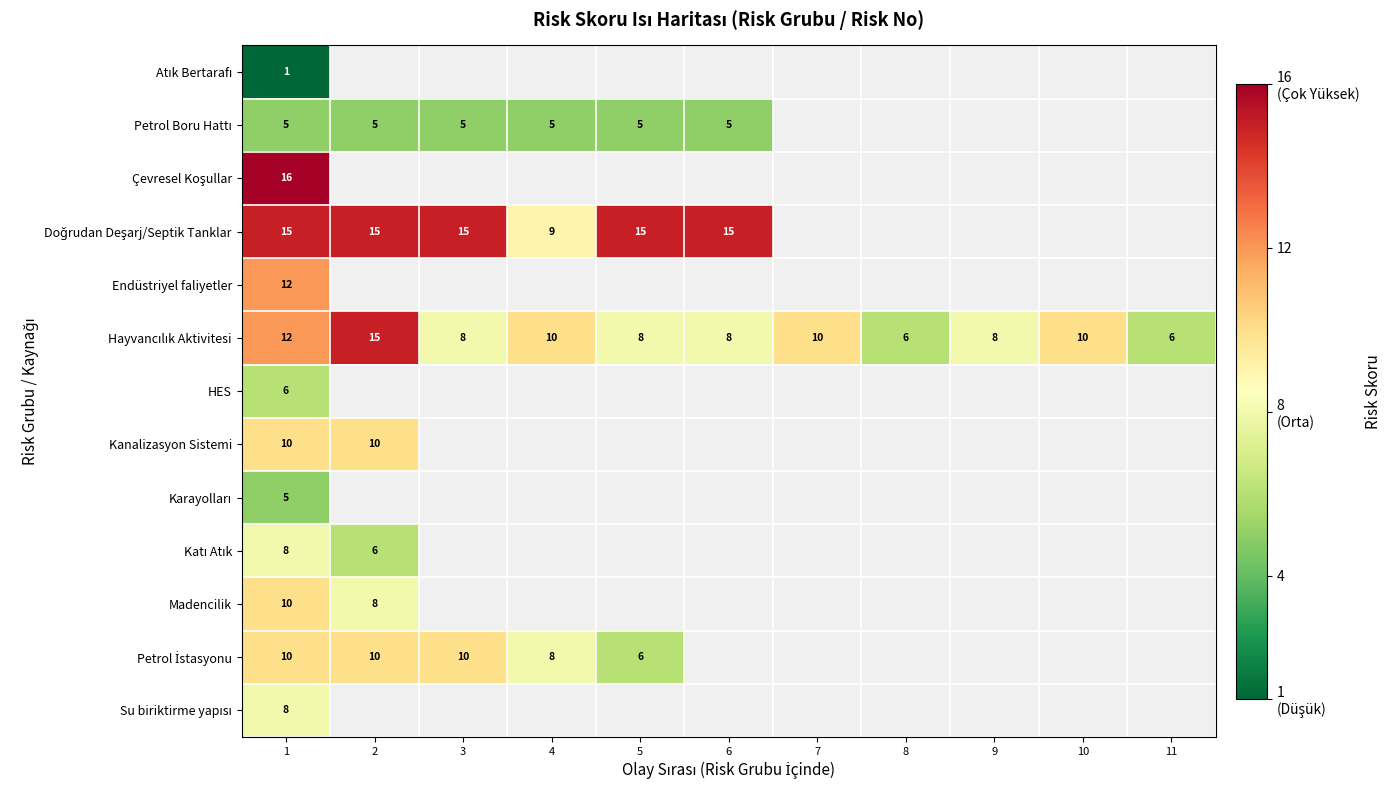

Between 7 and 10, which is larger?

10